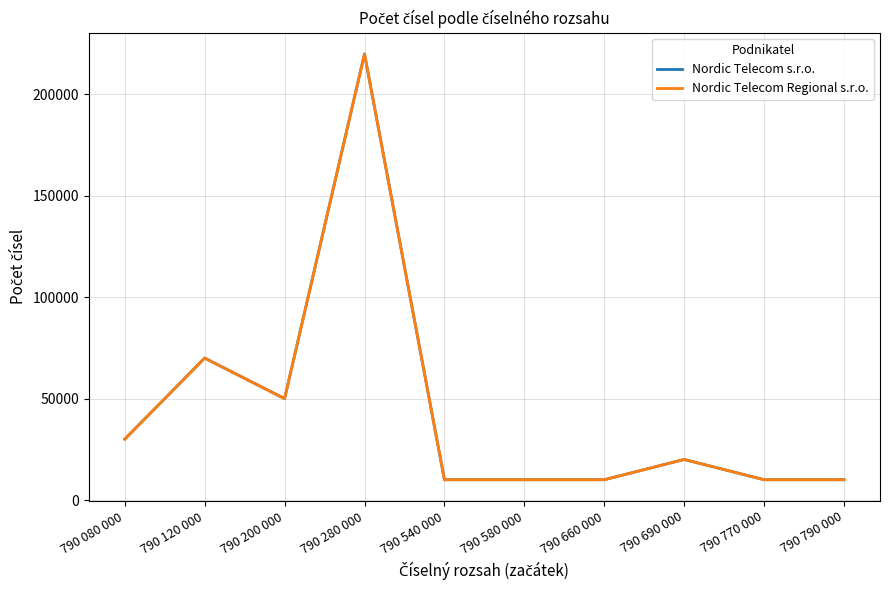

Which series has the largest total across all categories?

Nordic Telecom s.r.o.